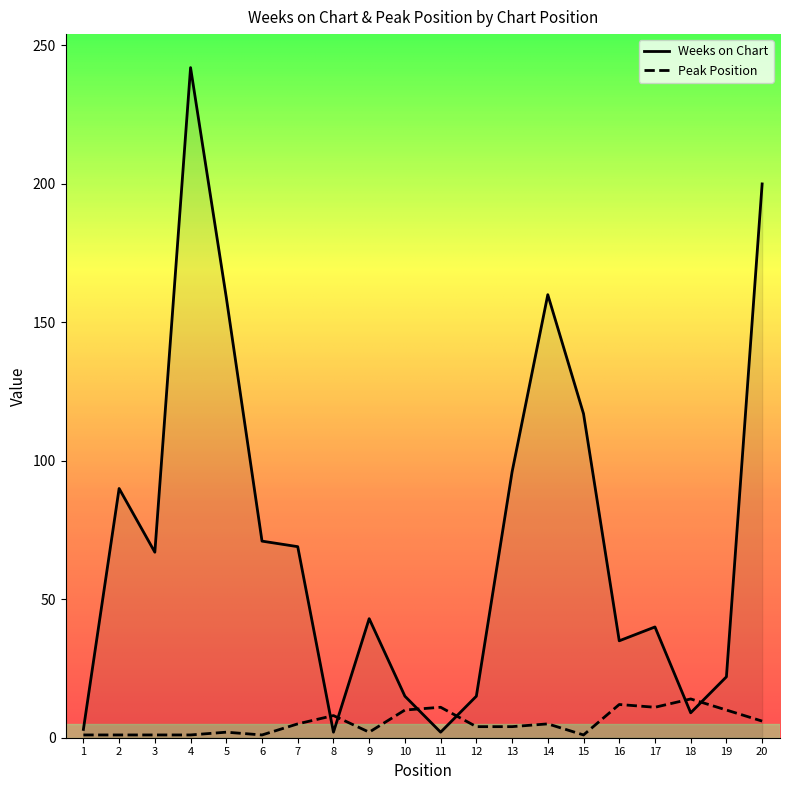

Does the chart display data point markers on the line(s)?

No